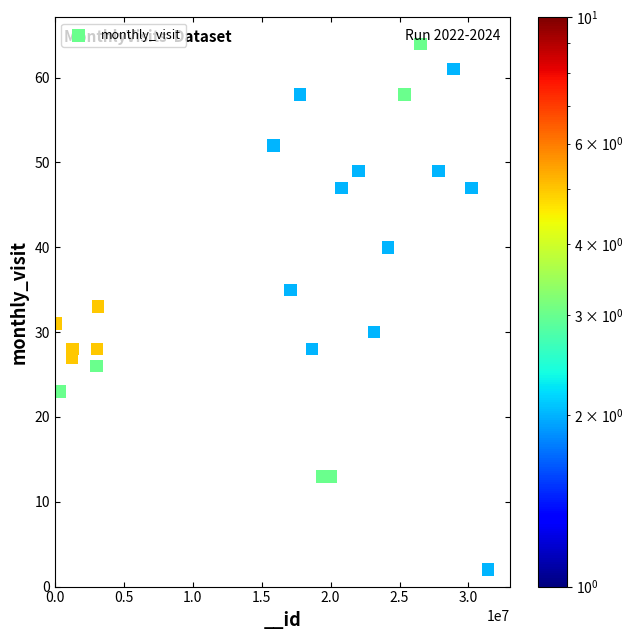

What is the range of X values (max minus min)?

31380744